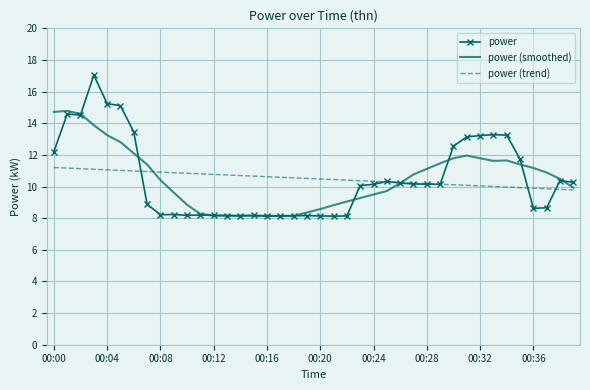

Which series has the largest range (max minus min)?

power